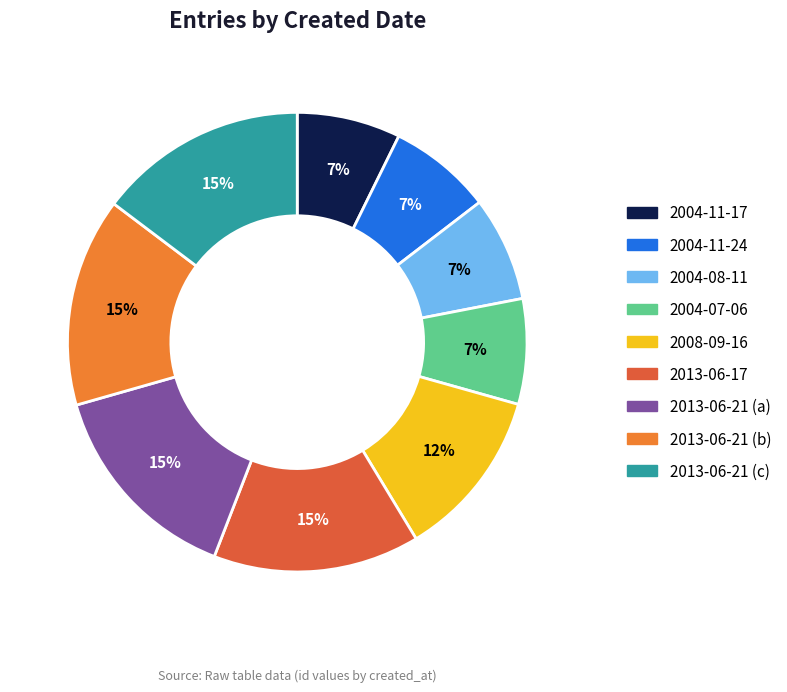

Is there a majority slice in this chart?

No